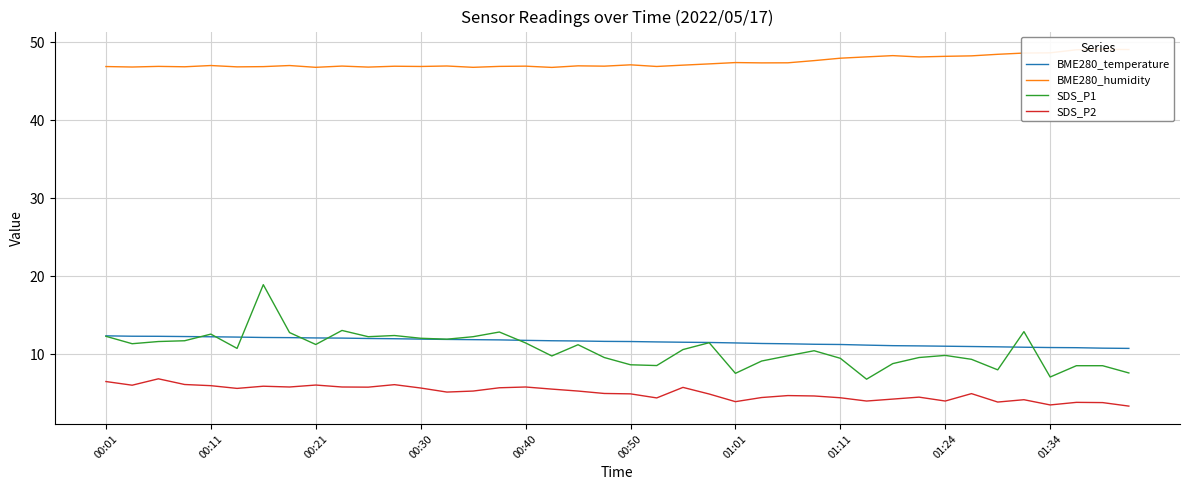

Reading right to left, extract all data points from this chart.

BME280_temperature: 10.8	10.8	10.8	10.9	10.9	10.9	11.0	11.0	11.1	11.1	11.2	11.2	11.3	11.3	11.4	11.4	11.5	11.5	11.6	11.6	11.7	11.7	11.7	11.8	11.8	11.9	11.9	11.9	12.0	12.0	12.1	12.1	12.1	12.2	12.2	12.2	12.3	12.3	12.3	12.4
BME280_humidity: 49.1	49.1	49.0	48.6	48.6	48.5	48.3	48.2	48.1	48.3	48.1	48.0	47.6	47.4	47.4	47.4	47.2	47.1	46.9	47.1	46.9	47.0	46.8	46.9	46.9	46.8	47.0	46.9	46.9	46.8	47.0	46.8	47.0	46.9	46.9	47.0	46.9	46.9	46.8	46.9
SDS_P1: 7.6	8.5	8.5	7.1	12.9	8.0	9.3	9.8	9.6	8.8	6.8	9.5	10.4	9.8	9.1	7.5	11.5	10.6	8.6	8.7	9.6	11.2	9.8	11.4	12.8	12.2	11.9	12.1	12.4	12.2	13.1	11.2	12.8	18.9	10.8	12.6	11.7	11.6	11.3	12.3
SDS_P2: 3.4	3.8	3.8	3.5	4.2	3.9	5.0	4.0	4.5	4.2	4.0	4.4	4.7	4.7	4.5	3.9	4.9	5.8	4.4	4.9	5.0	5.3	5.5	5.8	5.7	5.3	5.2	5.7	6.1	5.8	5.8	6.0	5.8	5.9	5.6	6.0	6.1	6.8	6.0	6.5